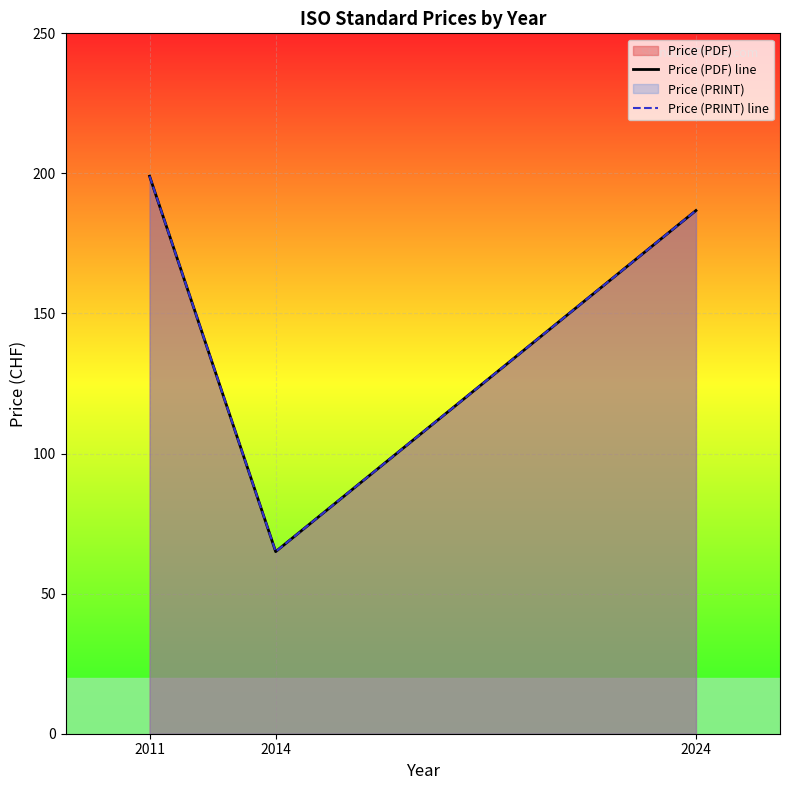

What is the difference between the maximum and minimum values in the Price (PDF) line series?

134.0